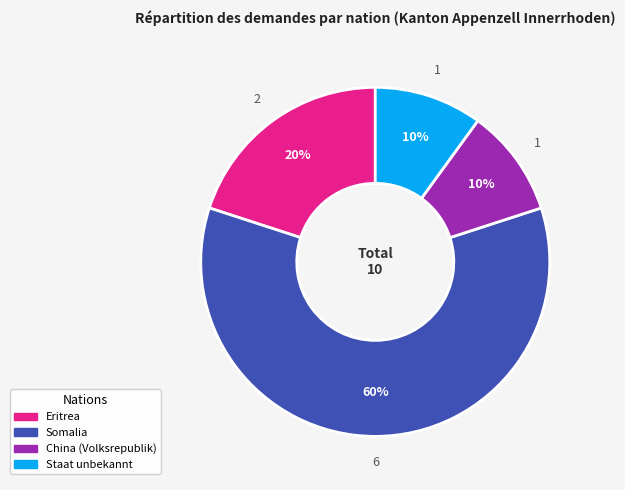

To the nearest percent, what percentage of the pie is China (Volksrepublik)?

10%